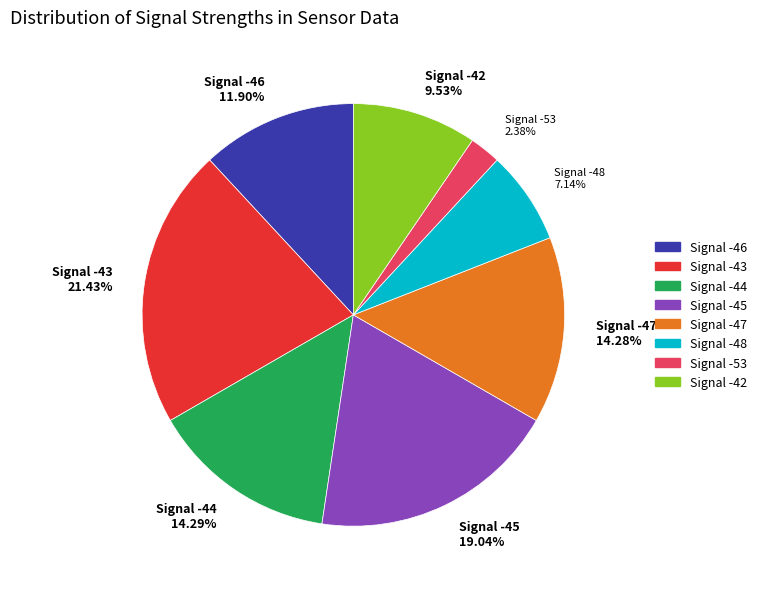

How many slices are in this pie chart?

8